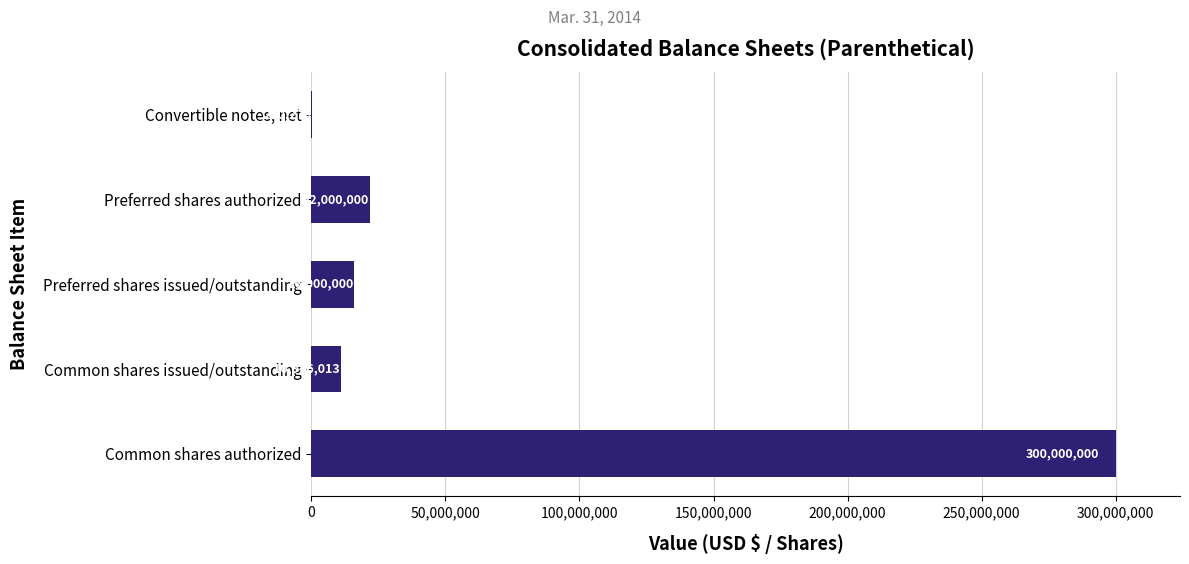

What is the greatest value displayed?

300000000